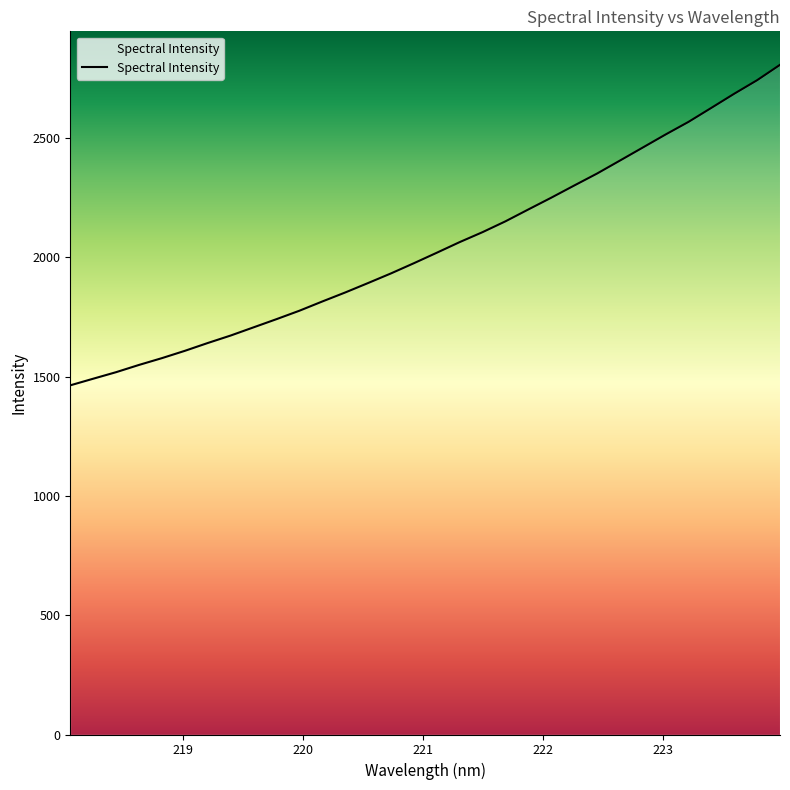

True or false: there are more than 0 points higher than both neighbors.

False